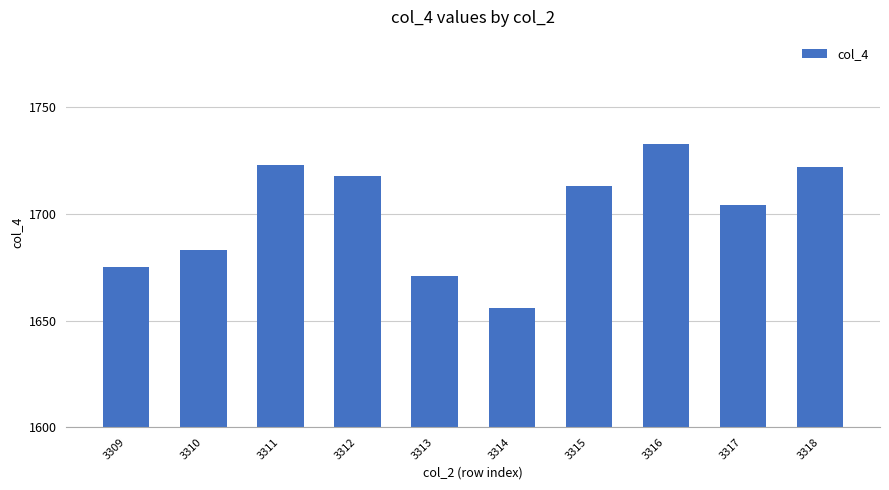

Between 3318 and 3309, which is larger?

3318